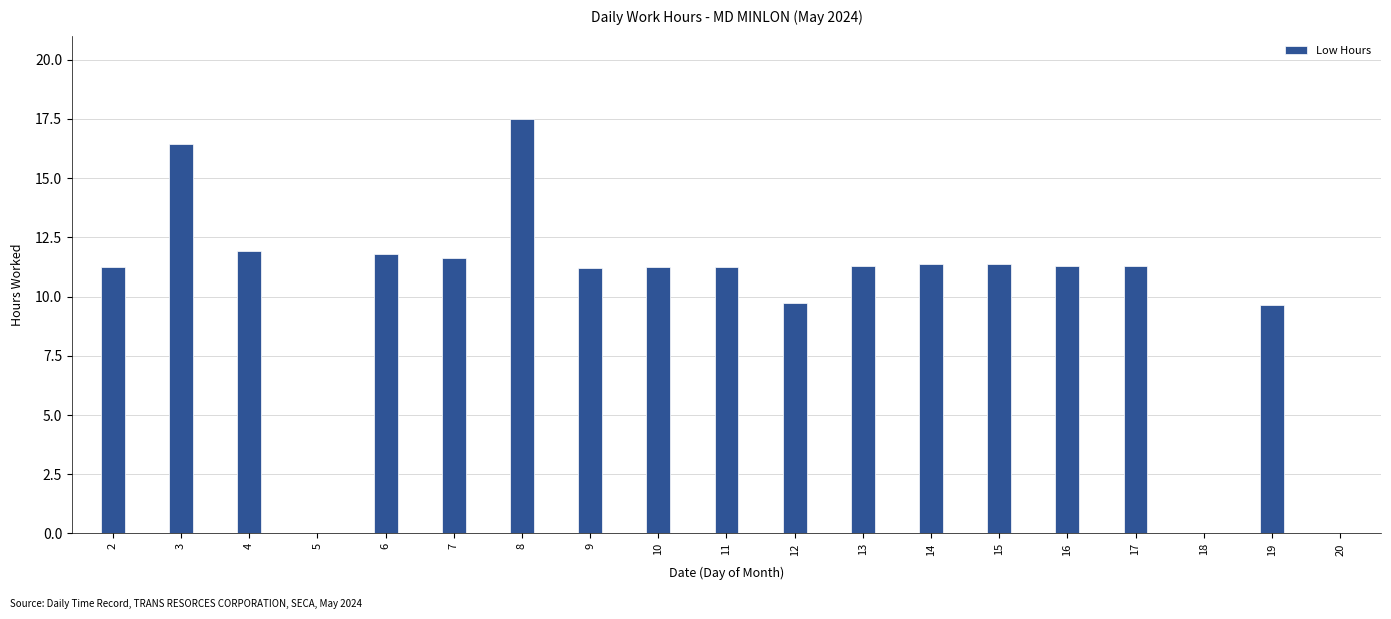

What is the maximum value shown in the chart?

17.5